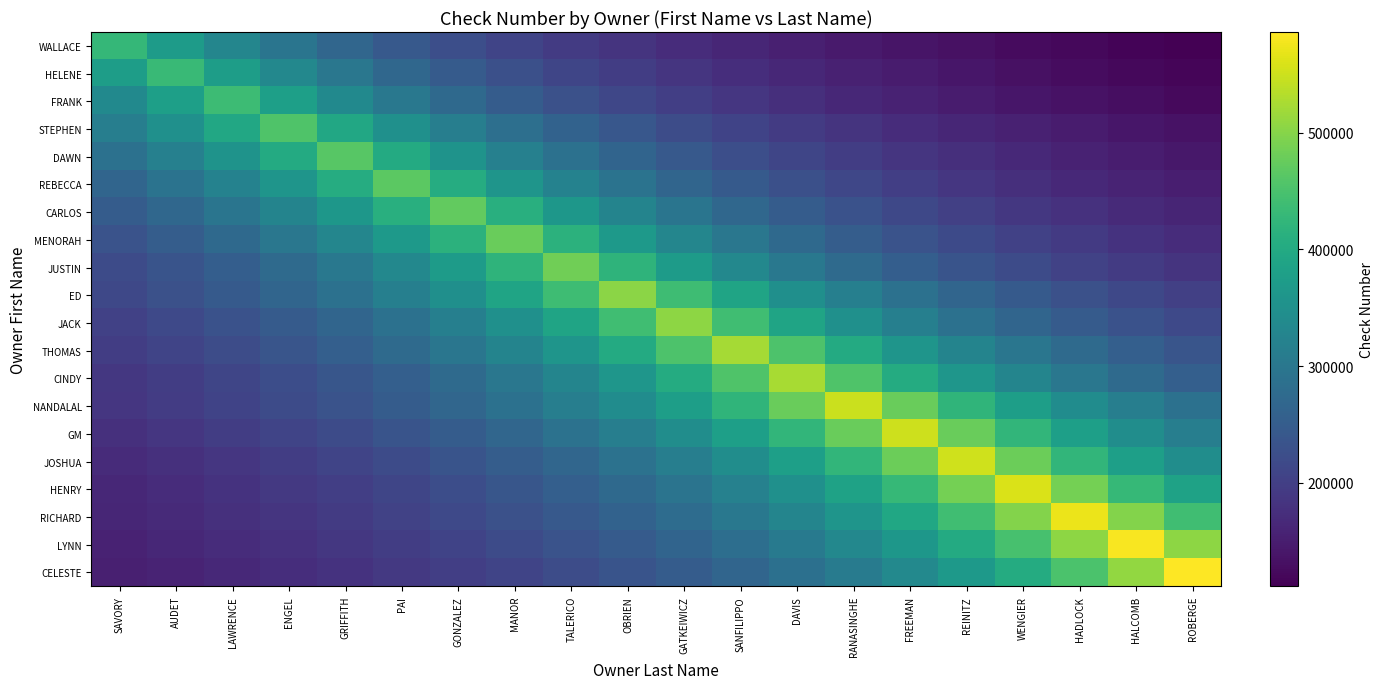

Which label corresponds to the smallest value in the chart?

ROBERGE